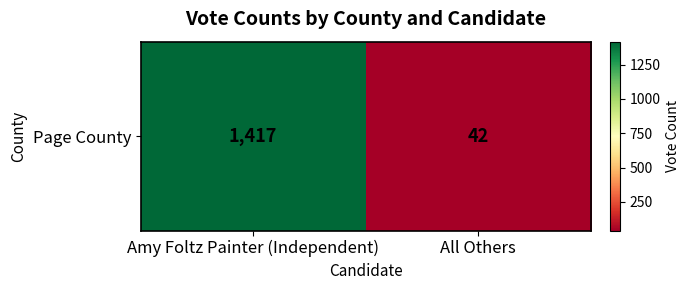

True or false: the data shows 42 at All Others.

True